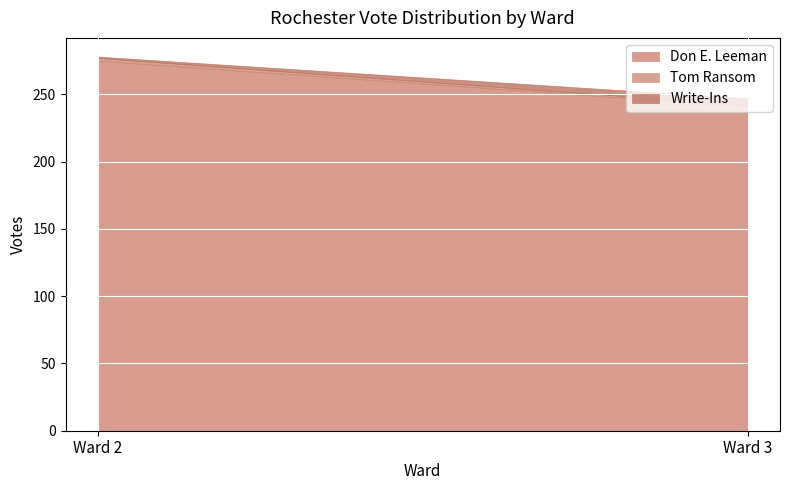

What is the approximate value of Tom Ransom at Ward 2?

2